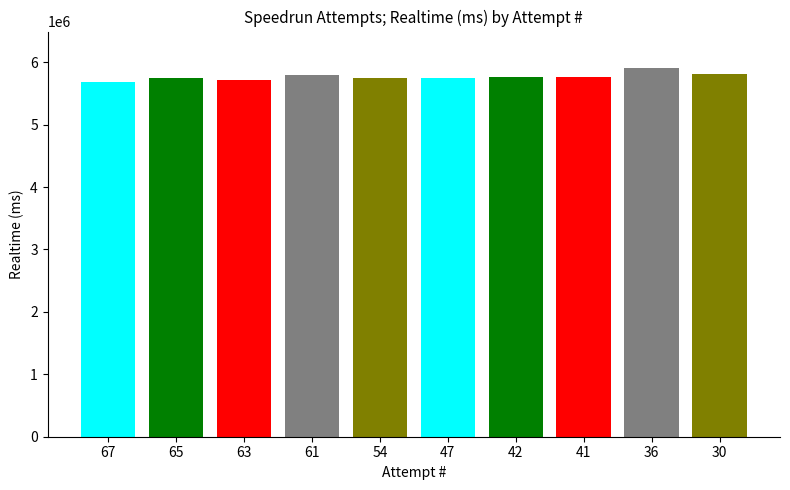

Read the value at 63, to the nearest 50.

5723250